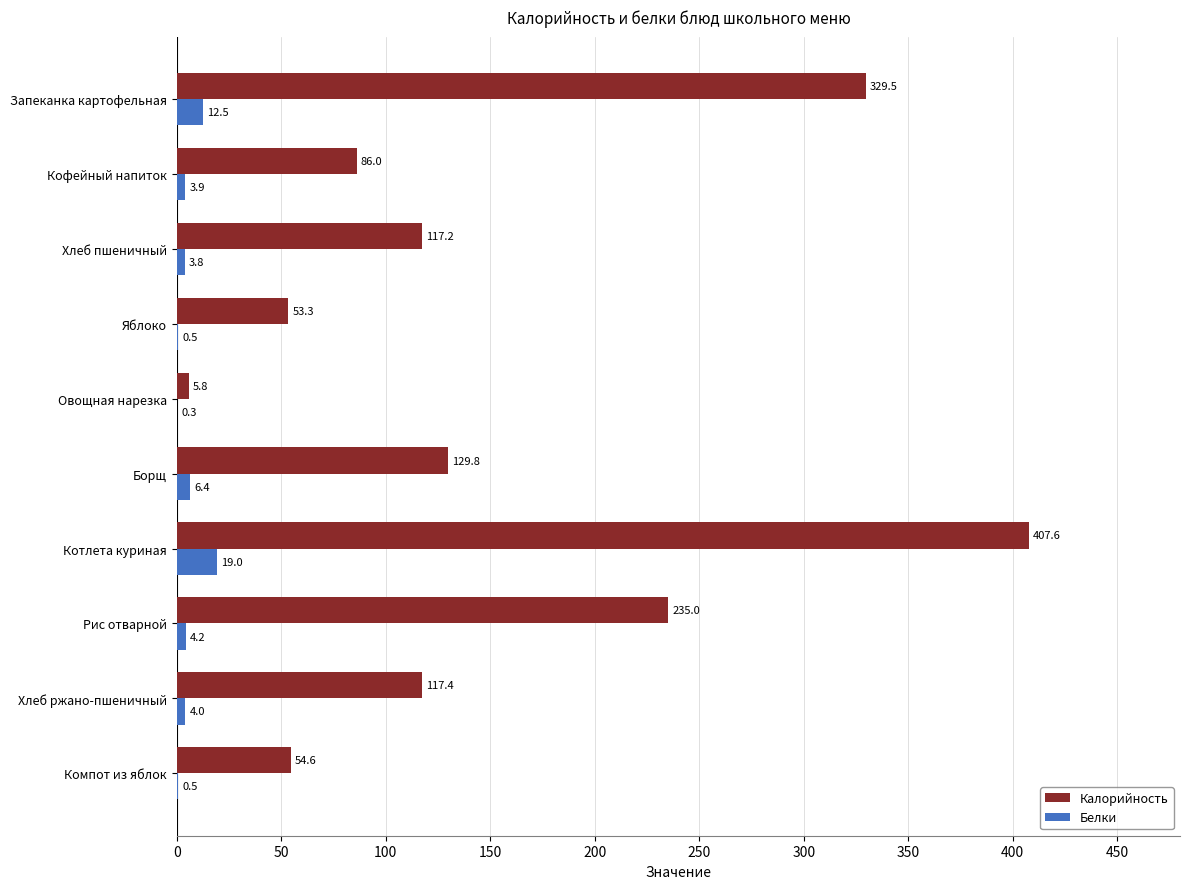

The value of Калорийность at Запеканка картофельная is 329.5. True or false?

True